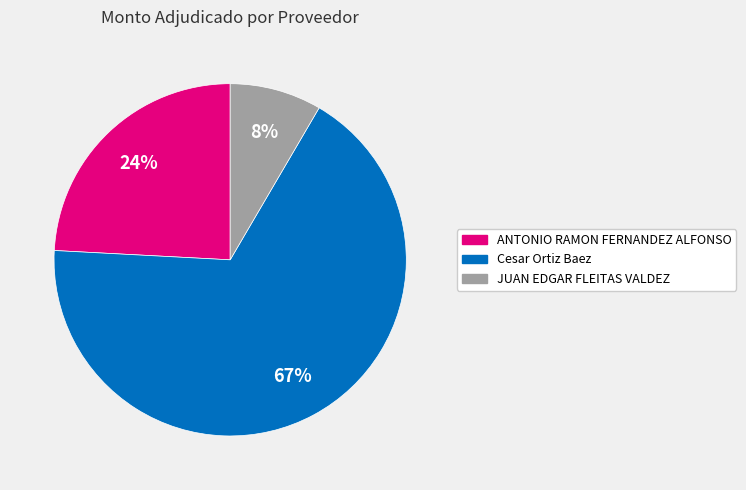

Approximately how many times larger is the value at ANTONIO RAMON FERNANDEZ ALFONSO compared to Cesar Ortiz Baez?

0.4